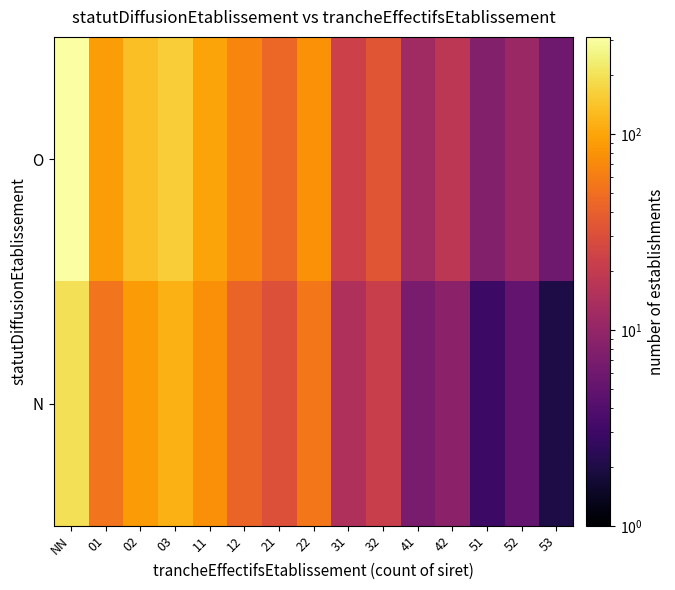

What is the spread (max minus min) of values at 21?

14